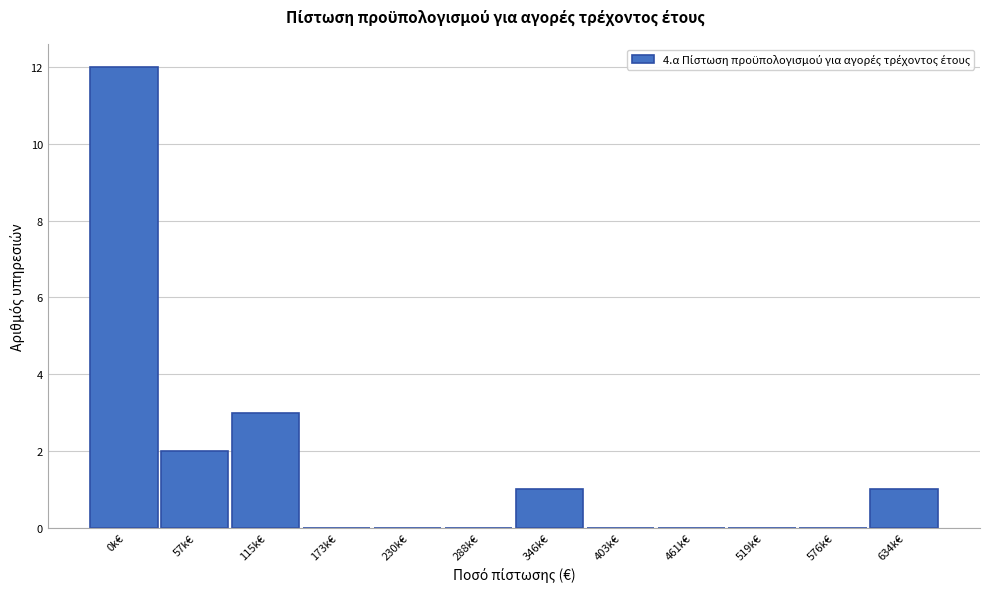

Reading right to left, transcribe all the data shown in this chart.

634k€=1	576k€=0	519k€=0	461k€=0	403k€=0	346k€=1	288k€=0	230k€=0	173k€=0	115k€=3	57k€=2	0k€=12